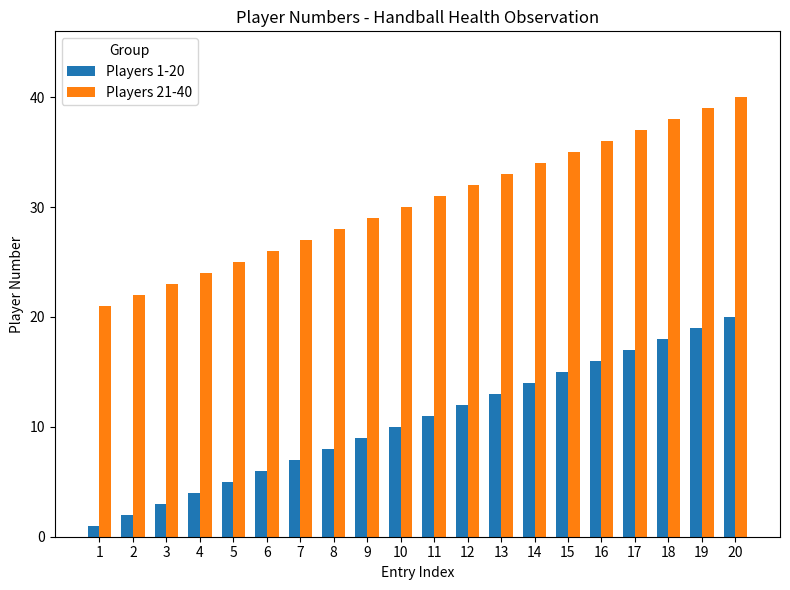

At how many categories does at least one series exceed 17?

20